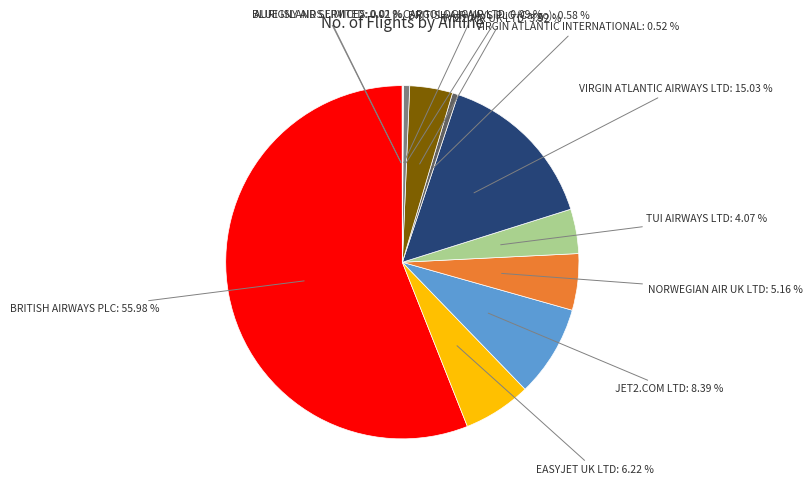

Is there any slice that represents more than half of the pie?

Yes